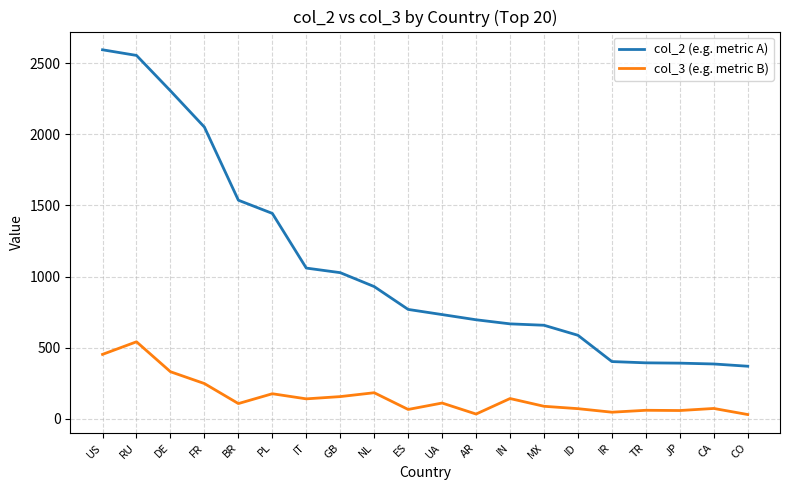

The value of col_3 (e.g. metric B) at CO is 30.9. True or false?

True